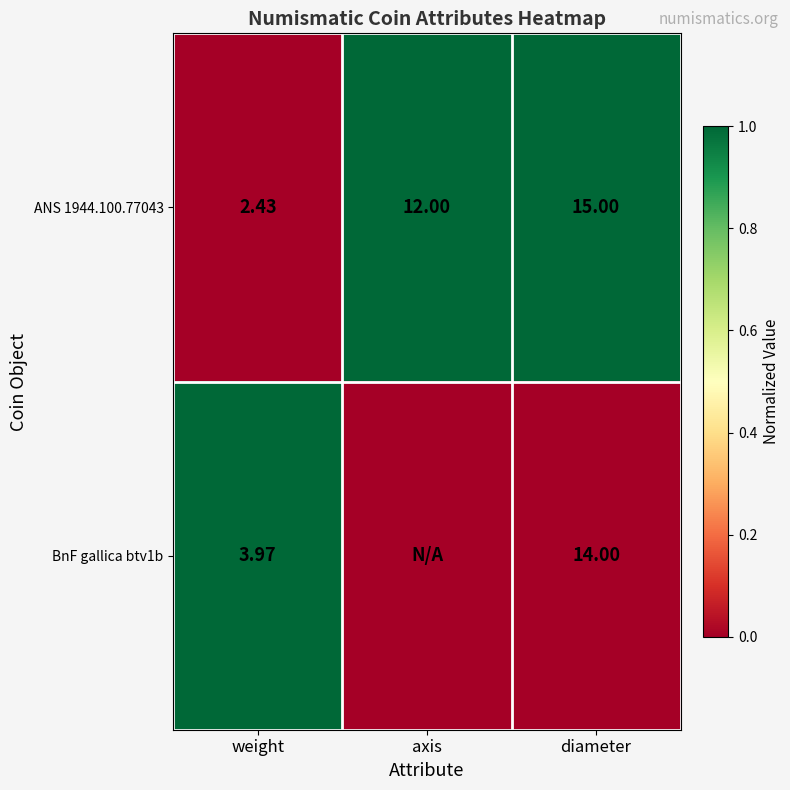

Where is ANS 1944.100.77043 nearest to the value 8?

axis